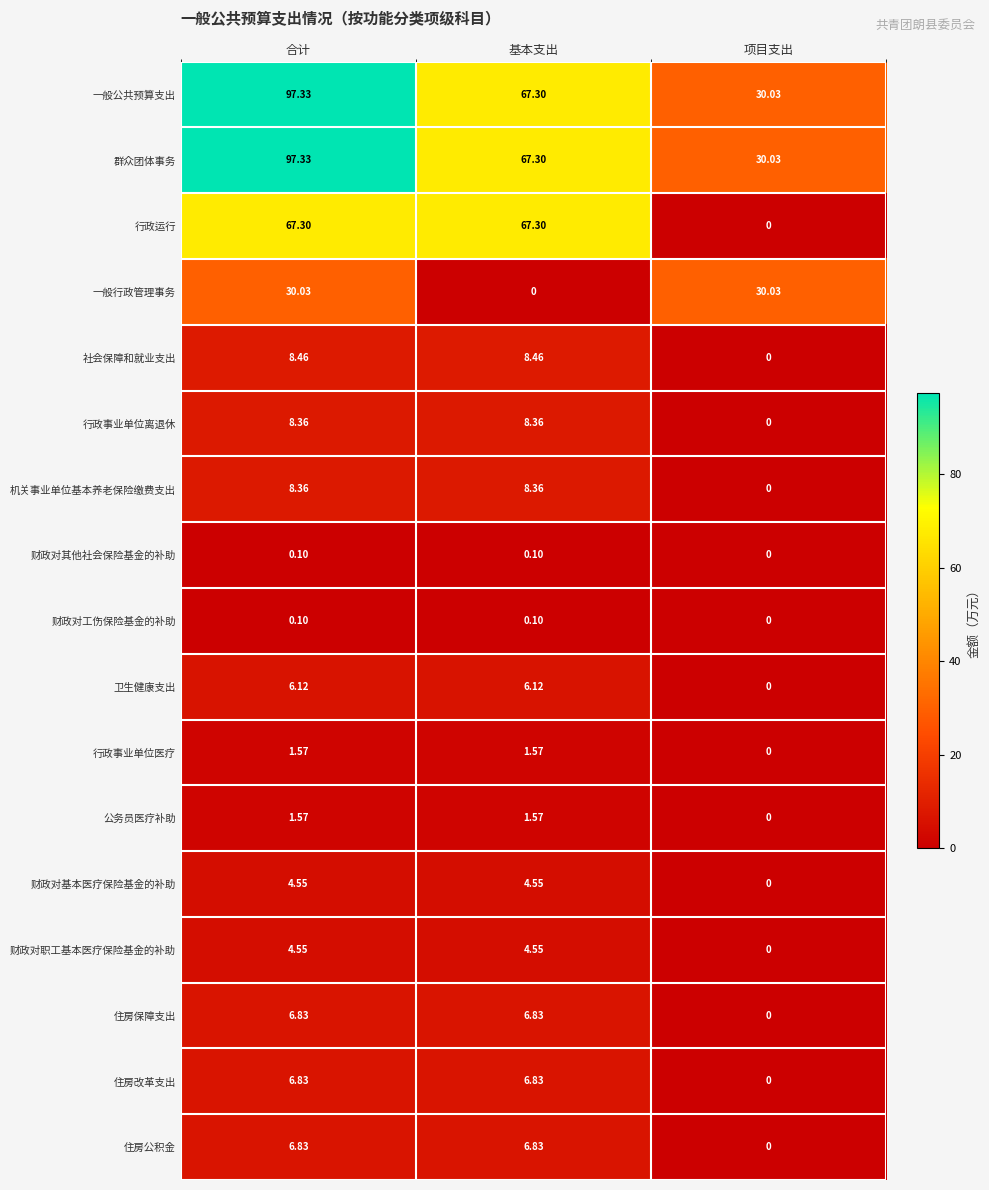

At which category is the sum across all series the highest?

合计